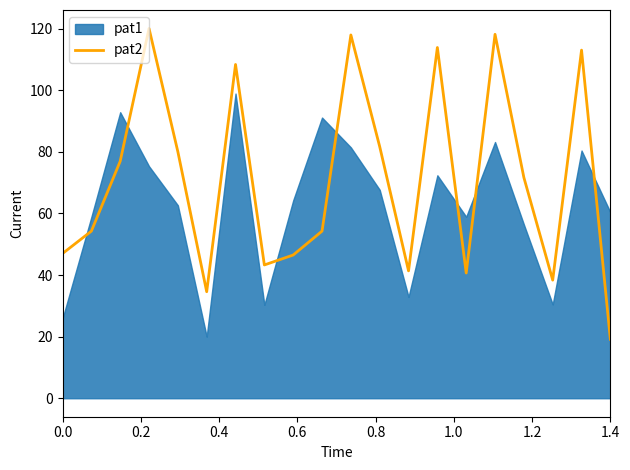

Count the number of categories in the chart.

20